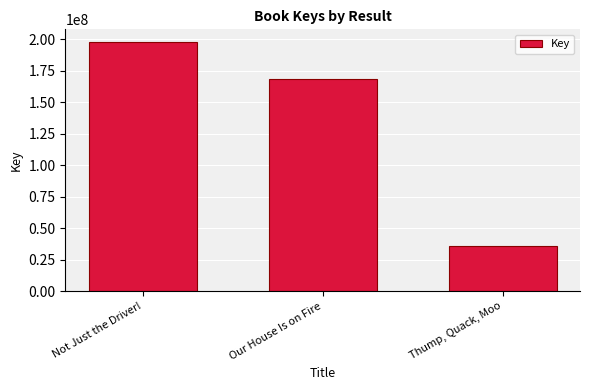

Does the chart contain stacked bars?

No